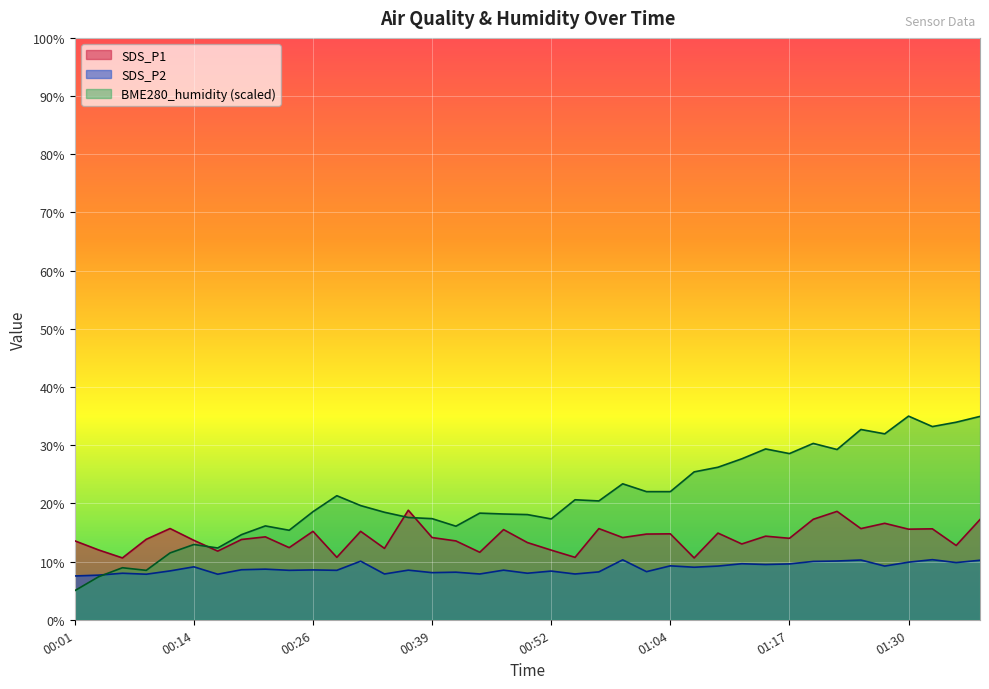

Reading left to right, transcribe all the data shown in this chart.

SDS_P1: 00:01=13.6	00:04=12.0	00:06=10.6	00:09=13.8	00:11=15.7	00:14=13.7	00:16=11.8	00:19=13.8	00:21=14.2	00:24=12.4	00:26=15.2	00:29=10.7	00:31=15.2	00:34=12.3	00:36=18.8	00:39=14.1	00:42=13.6	00:44=11.6	00:47=15.5	00:49=13.3	00:52=12.0	00:54=10.7	00:57=15.7	00:59=14.1	01:02=14.7	01:04=14.8	01:07=10.6	01:09=14.9	01:12=13.0	01:14=14.4	01:17=14.0	01:19=17.3	01:22=18.6	01:24=15.7	01:27=16.6	01:30=15.6	01:32=15.6	01:35=12.8	01:37=17.2
SDS_P2: 00:01=7.5	00:04=7.7	00:06=8.0	00:09=7.8	00:11=8.4	00:14=9.1	00:16=7.8	00:19=8.6	00:21=8.7	00:24=8.5	00:26=8.6	00:29=8.5	00:31=10.1	00:34=7.9	00:36=8.5	00:39=8.1	00:42=8.2	00:44=7.9	00:47=8.5	00:49=8.0	00:52=8.4	00:54=7.9	00:57=8.2	00:59=10.3	01:02=8.3	01:04=9.3	01:07=9.0	01:09=9.2	01:12=9.6	01:14=9.5	01:17=9.6	01:19=10.0	01:22=10.1	01:24=10.3	01:27=9.2	01:30=9.9	01:32=10.3	01:35=9.8	01:37=10.2
BME280_humidity: 00:01=5.0	00:04=7.4	00:06=8.9	00:09=8.5	00:11=11.5	00:14=12.9	00:16=12.3	00:19=14.6	00:21=16.1	00:24=15.4	00:26=18.6	00:29=21.3	00:31=19.6	00:34=18.5	00:36=17.6	00:39=17.4	00:42=16.1	00:44=18.3	00:47=18.2	00:49=18.1	00:52=17.3	00:54=20.6	00:57=20.4	00:59=23.4	01:02=22.0	01:04=22.0	01:07=25.4	01:09=26.2	01:12=27.7	01:14=29.4	01:17=28.6	01:19=30.3	01:22=29.3	01:24=32.7	01:27=32.0	01:30=35.0	01:32=33.2	01:35=34.0	01:37=35.0